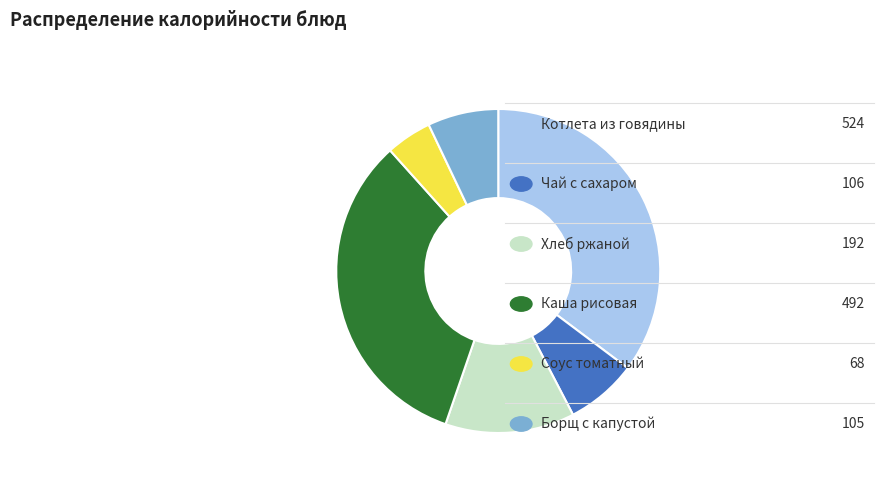

Is there any slice that represents more than half of the pie?

No